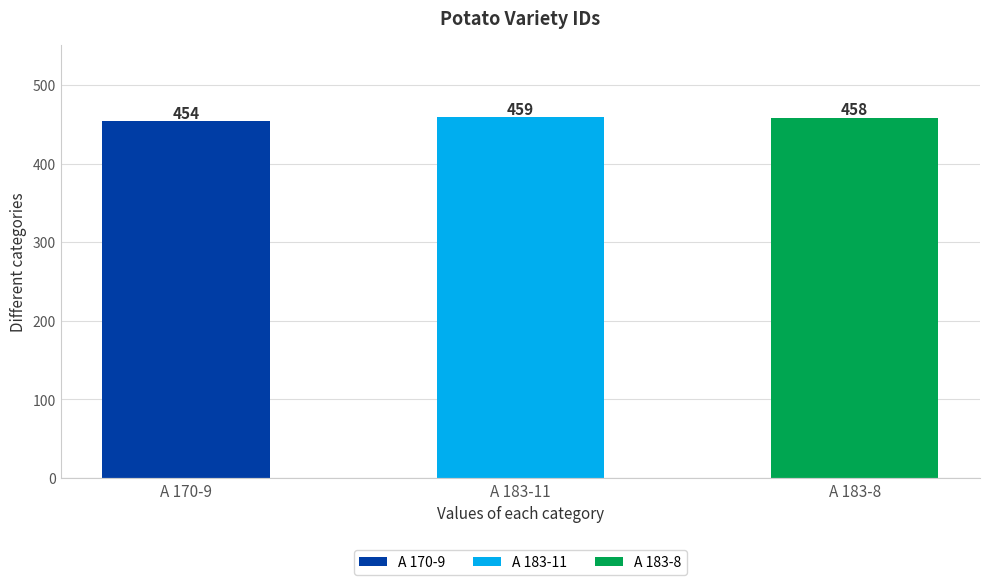

Between A 183-11 and A 170-9, which is larger?

A 183-11